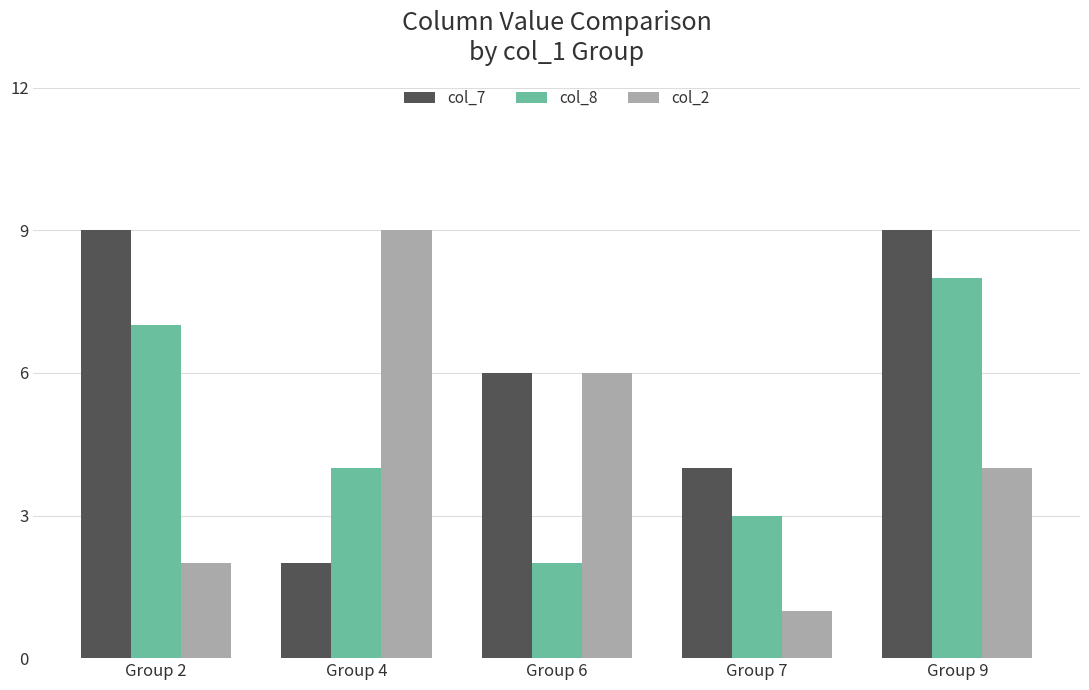

What is the value of the col_2 bar at the 5th from the left?

4